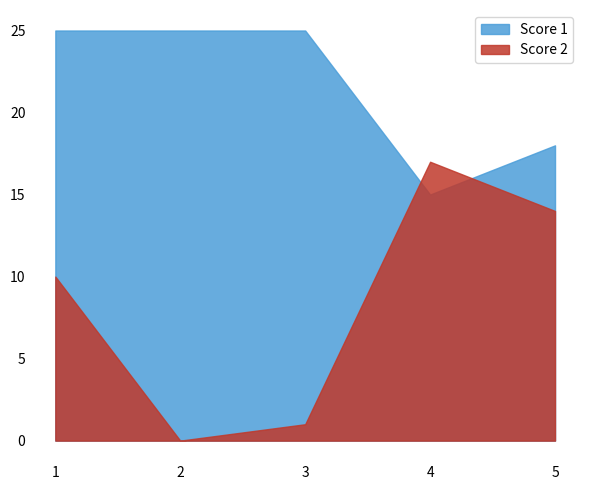

What is the sum of the Score 1 values at 5 and 3?

43